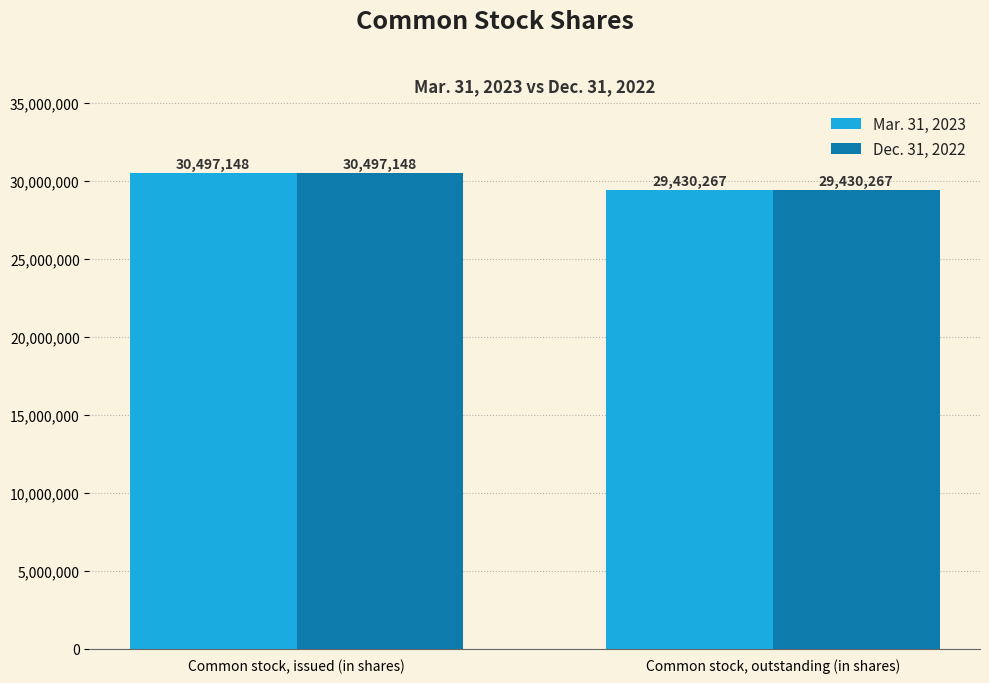

What is the highest value of the Mar. 31, 2023 series?

30497148